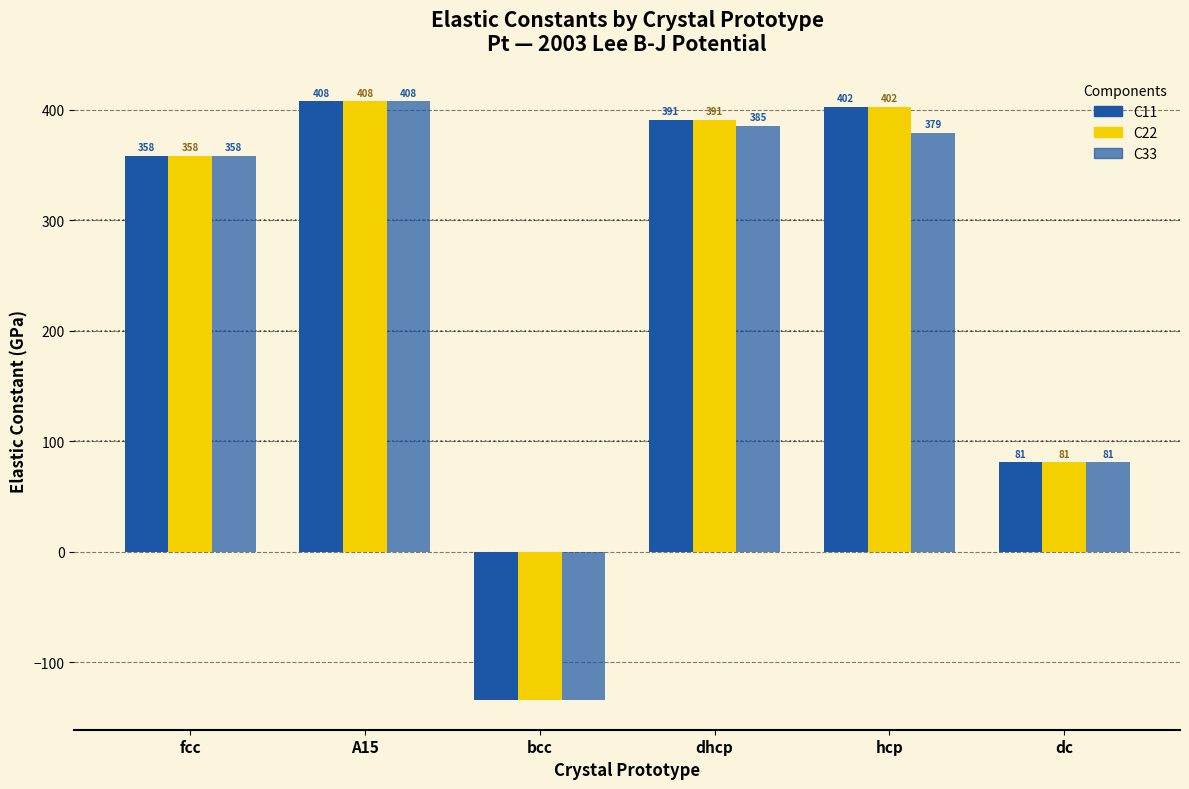

How many bars are there in each group?

3